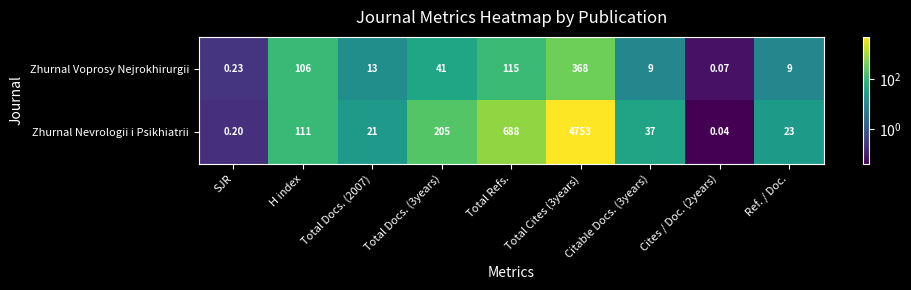

At Total Docs. (2007), list the series in order from largest to smallest.

Zhurnal Nevrologii i Psikhiatrii, Zhurnal Voprosy Nejrokhirurgii